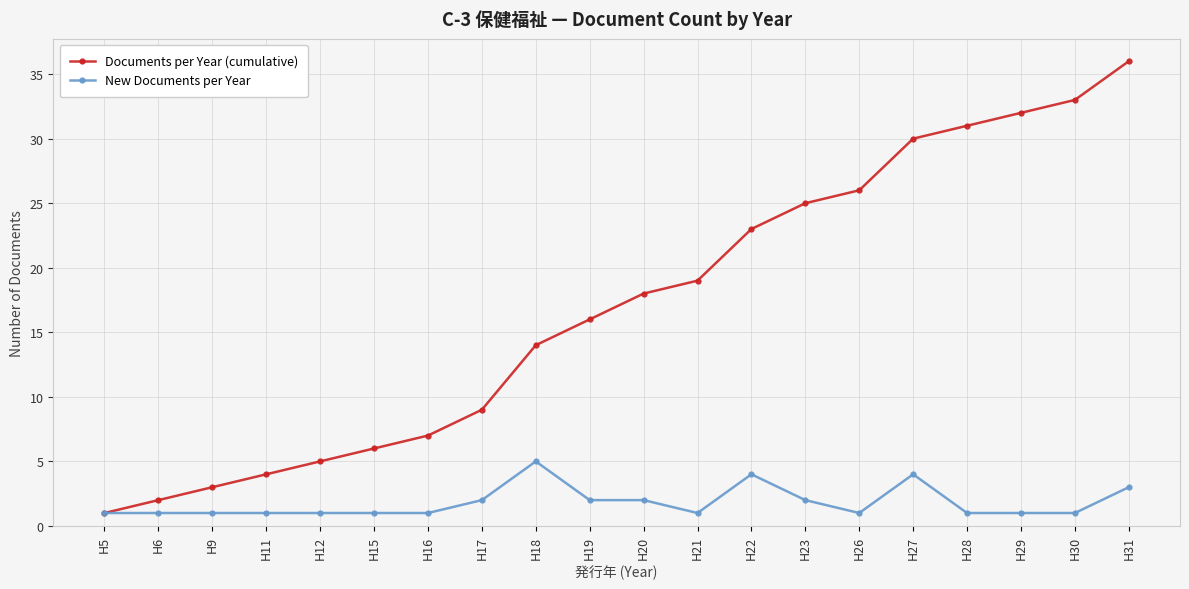

What is the value of the Documents per Year (cumulative) point at the 14th from the left?

25